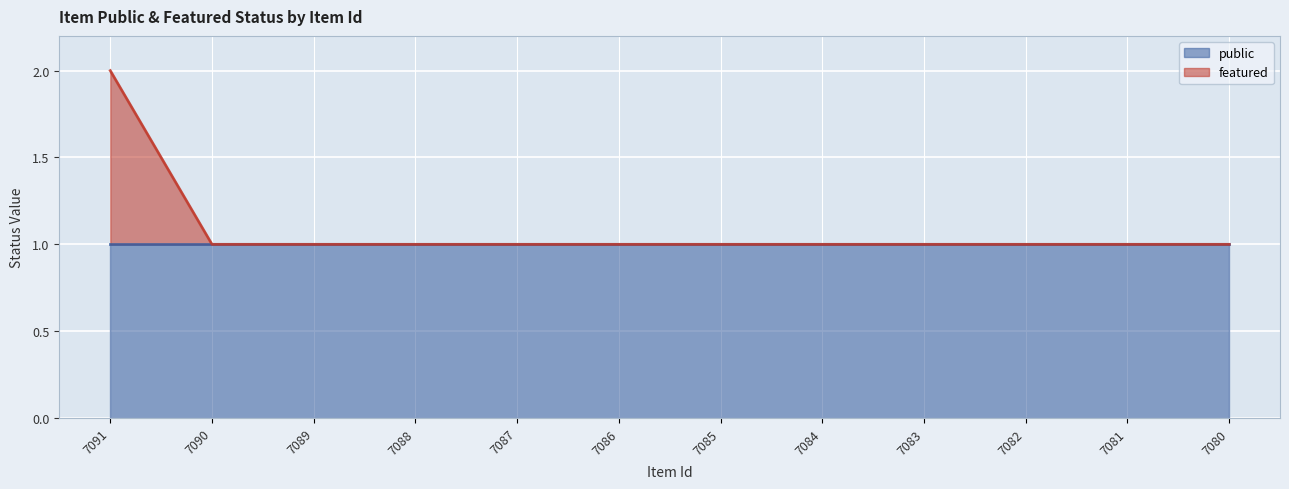

Rank the categories by value from highest to lowest.

7091, 7090, 7089, 7088, 7087, 7086, 7085, 7084, 7083, 7082, 7081, 7080